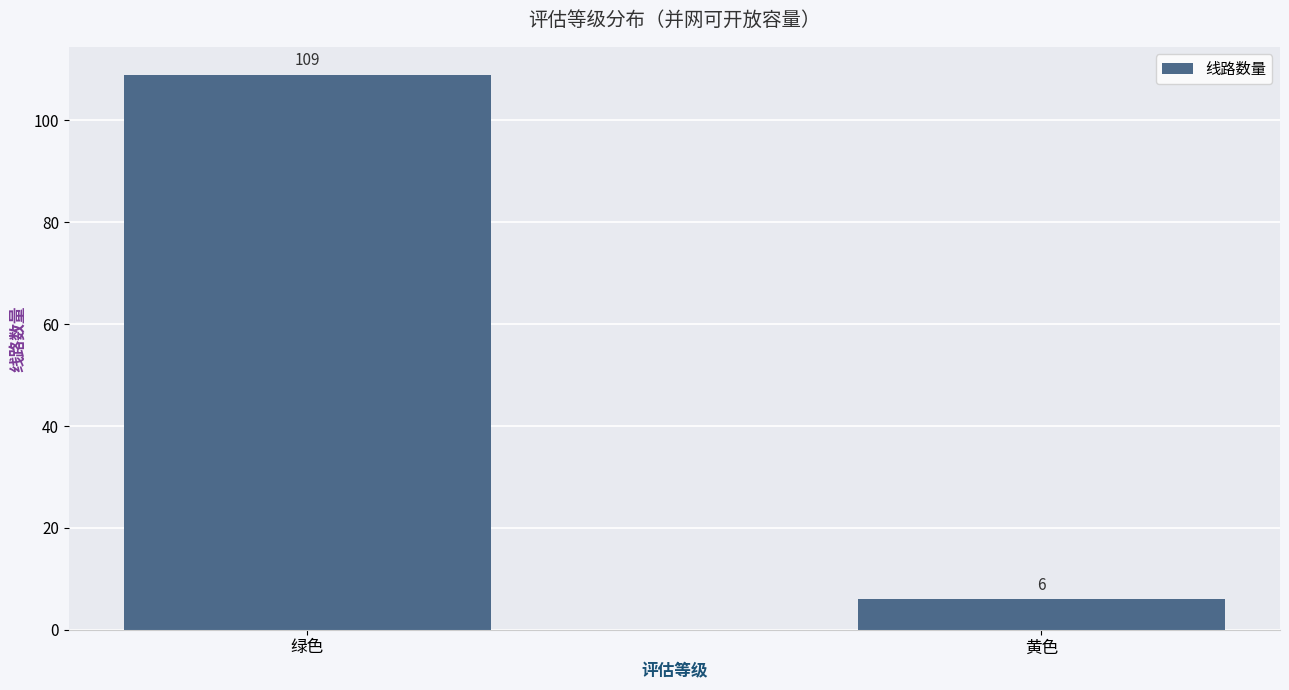

How many data points are less than 109?

1